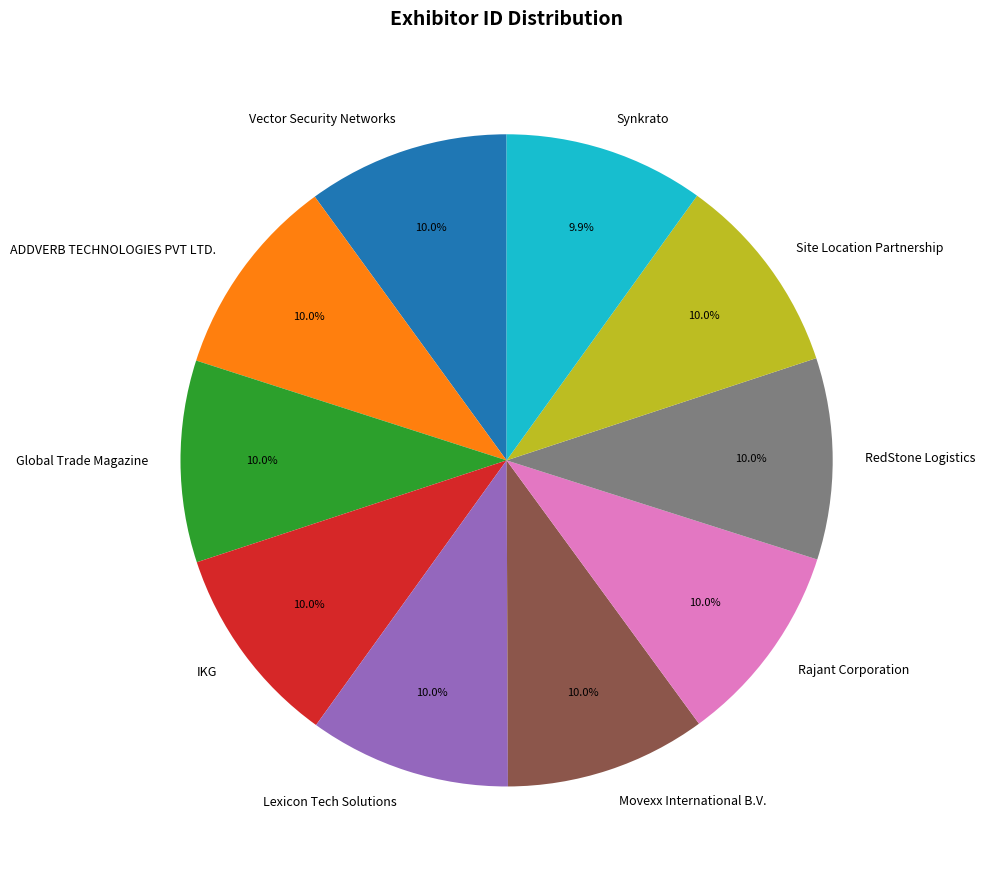

What is the ratio of the value at IKG to the value at Vector Security Networks?

1.0